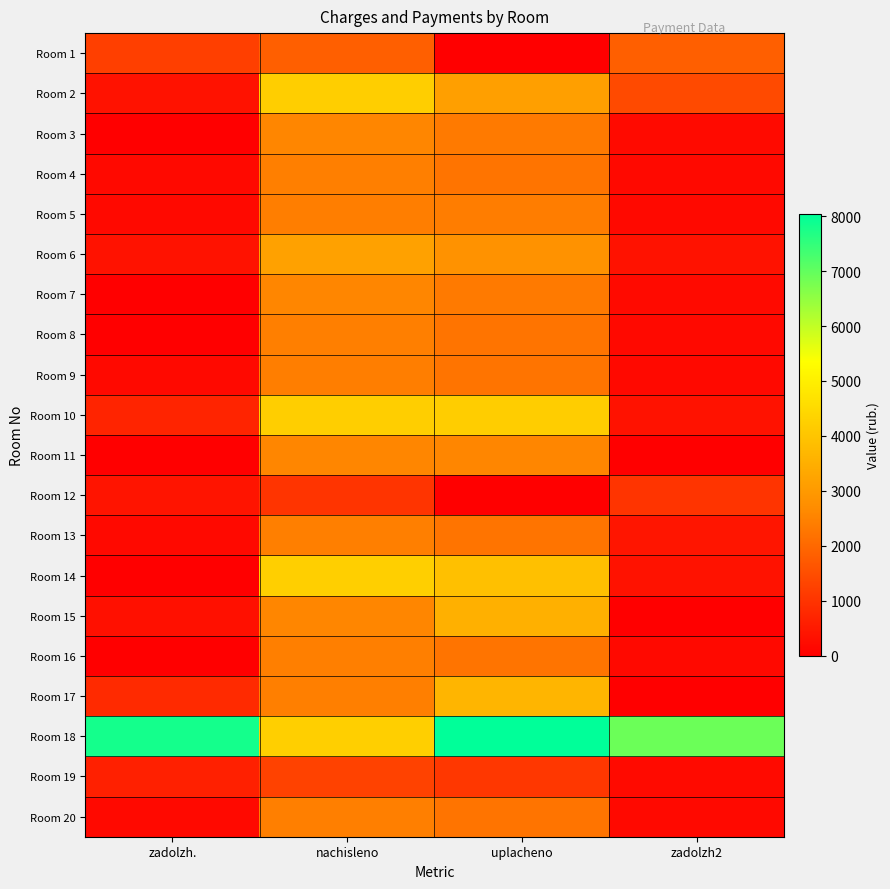

Which label corresponds to the largest value in the chart?

uplacheno